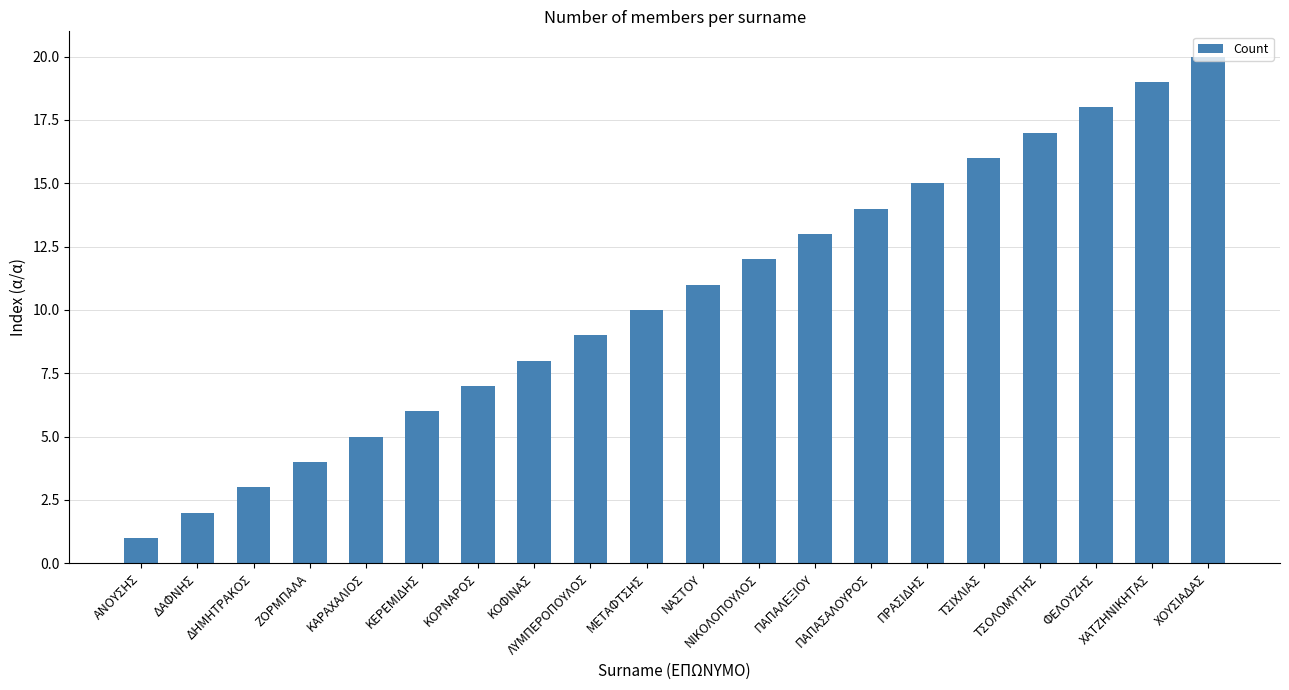

List the labels in order of value, largest first.

ΧΟΥΣΙΑΔΑΣ, ΧΑΤΖΗΝΙΚΗΤΑΣ, ΦΕΛΟΥΖΗΣ, ΤΣΟΛΟΜΥΤΗΣ, ΤΣΙΧΛΙΑΣ, ΠΡΑΣΙΔΗΣ, ΠΑΠΑΣΑΛΟΥΡΟΣ, ΠΑΠΑΛΕΞΙΟΥ, ΝΙΚΟΛΟΠΟΥΛΟΣ, ΝΑΣΤΟΥ, ΜΕΤΑΦΤΣΗΣ, ΛΥΜΠΕΡΟΠΟΥΛΟΣ, ΚΟΦΙΝΑΣ, ΚΟΡΝΑΡΟΣ, ΚΕΡΕΜΙΔΗΣ, ΚΑΡΑΧΑΛΙΟΣ, ΖΟΡΜΠΑΛΑ, ΔΗΜΗΤΡΑΚΟΣ, ΔΑΦΝΗΣ, ΑΝΟΥΣΗΣ